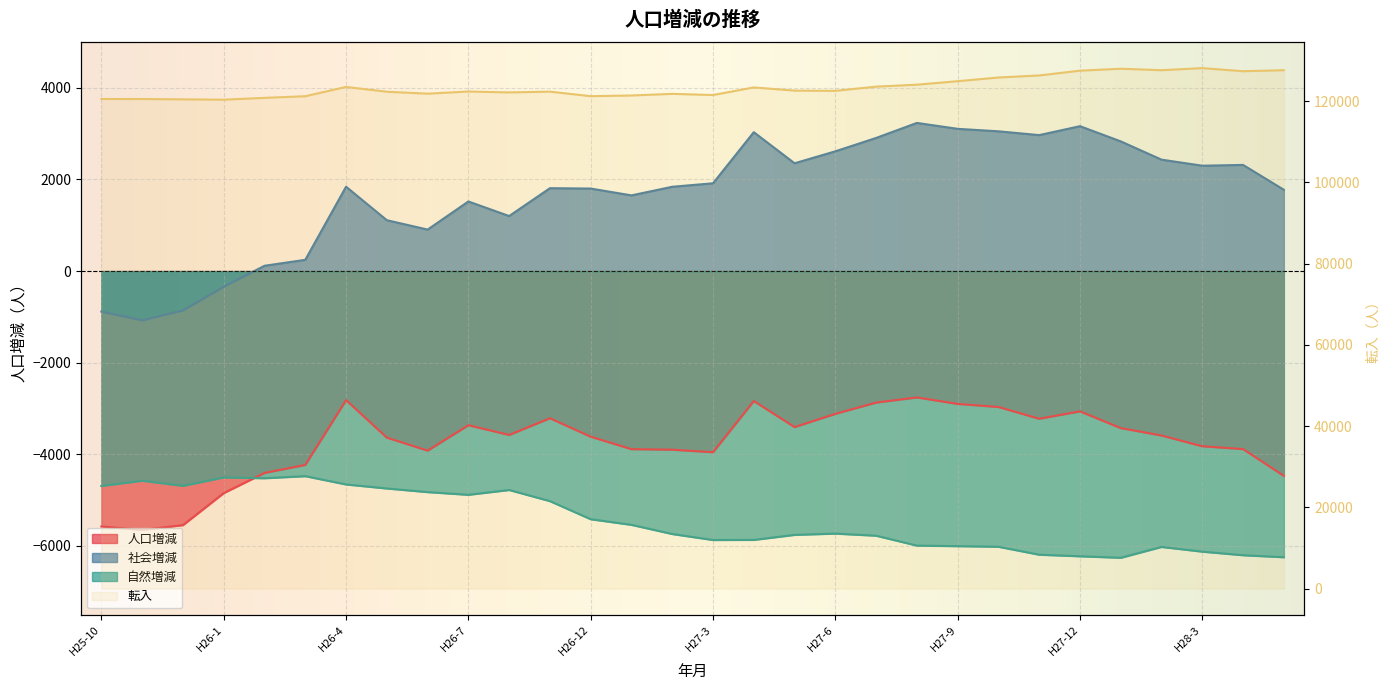

At which label does 社会増減 reach its peak?

H27-8